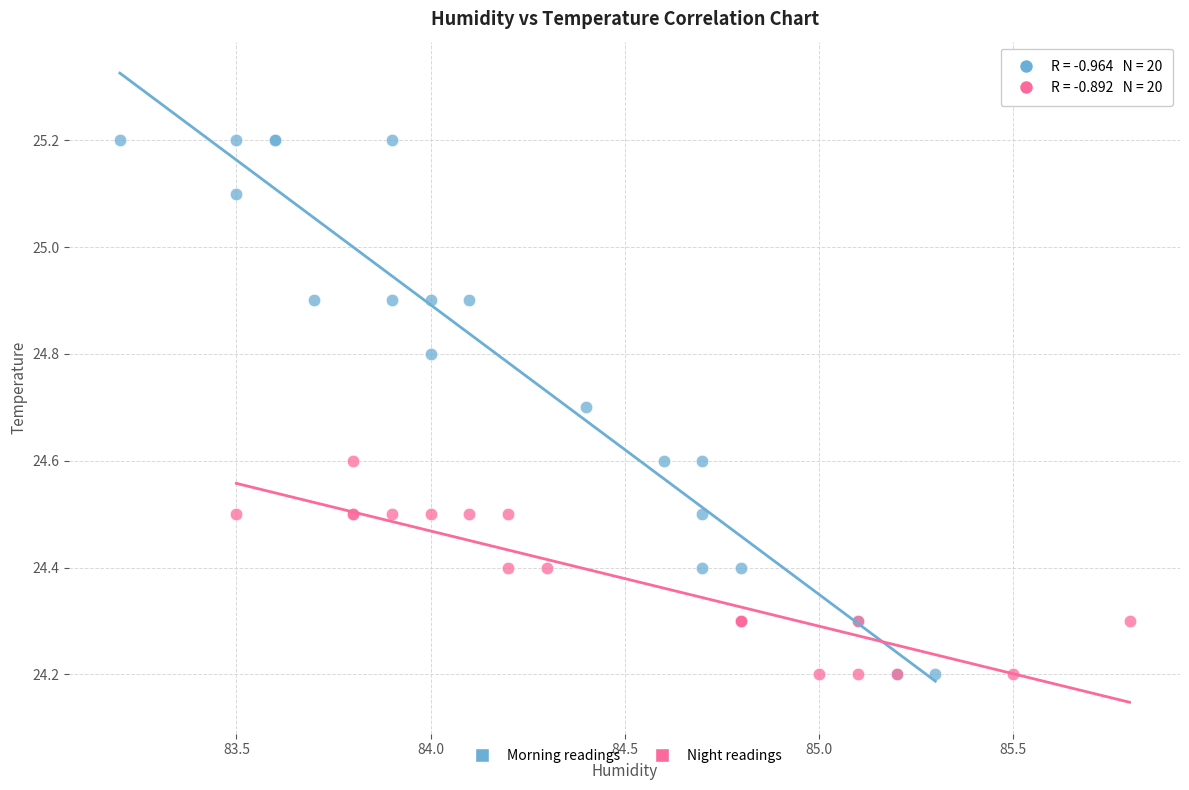

Which series has the widest spread of Y values?

Morning readings